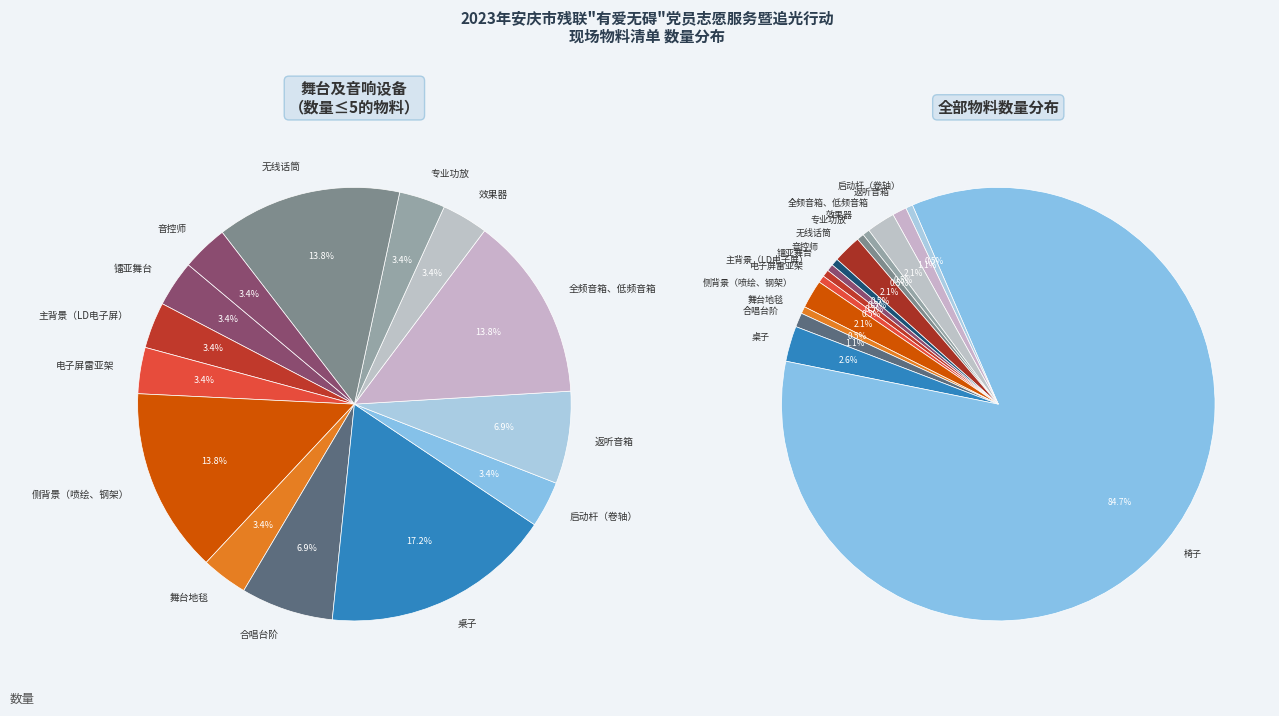

To the nearest percent, what percentage of the pie is 无线话筒?

2%